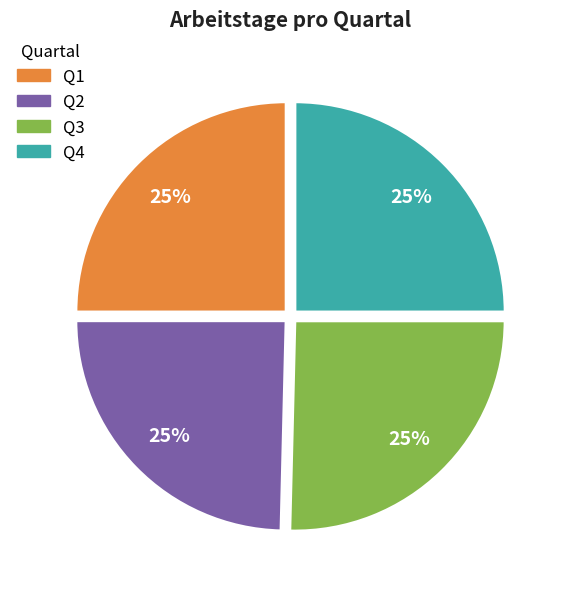

What is the ratio of the value at Q4 to the value at Q1?

1.0